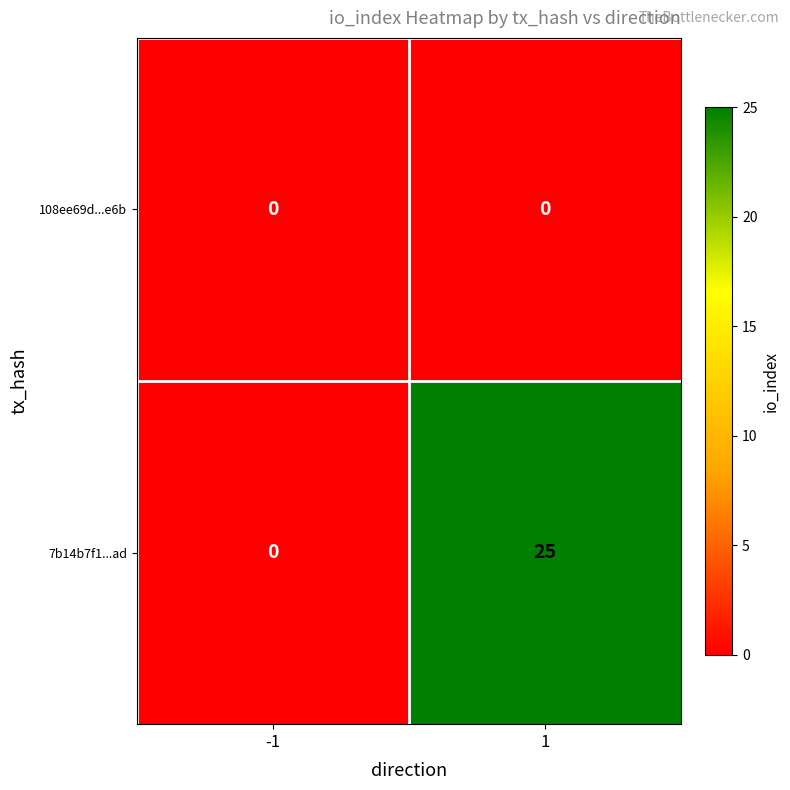

Which series has the largest range (max minus min)?

7b14b7f1...ad